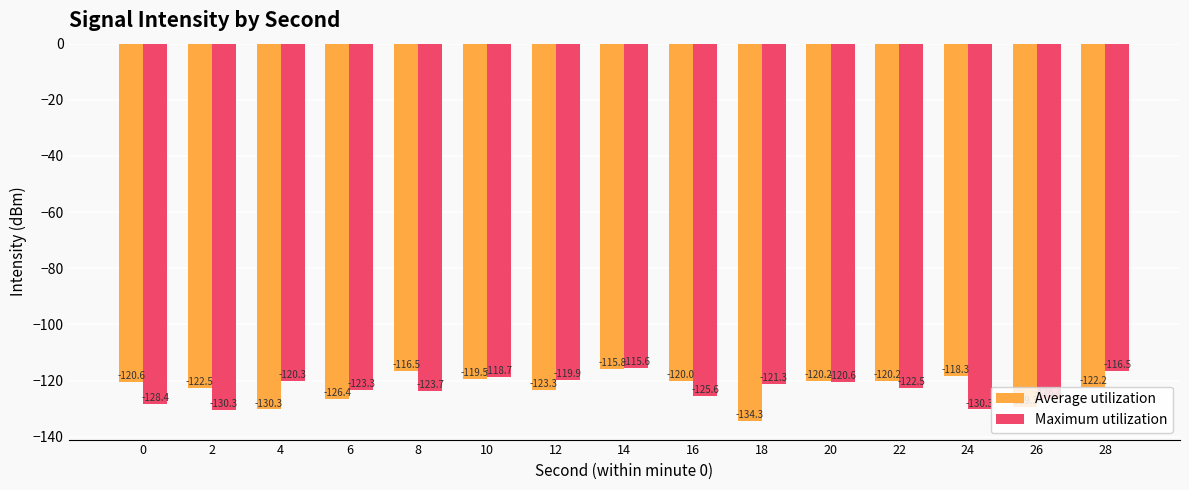

List the series in order of their overall mean, lowest first.

Maximum utilization, Average utilization